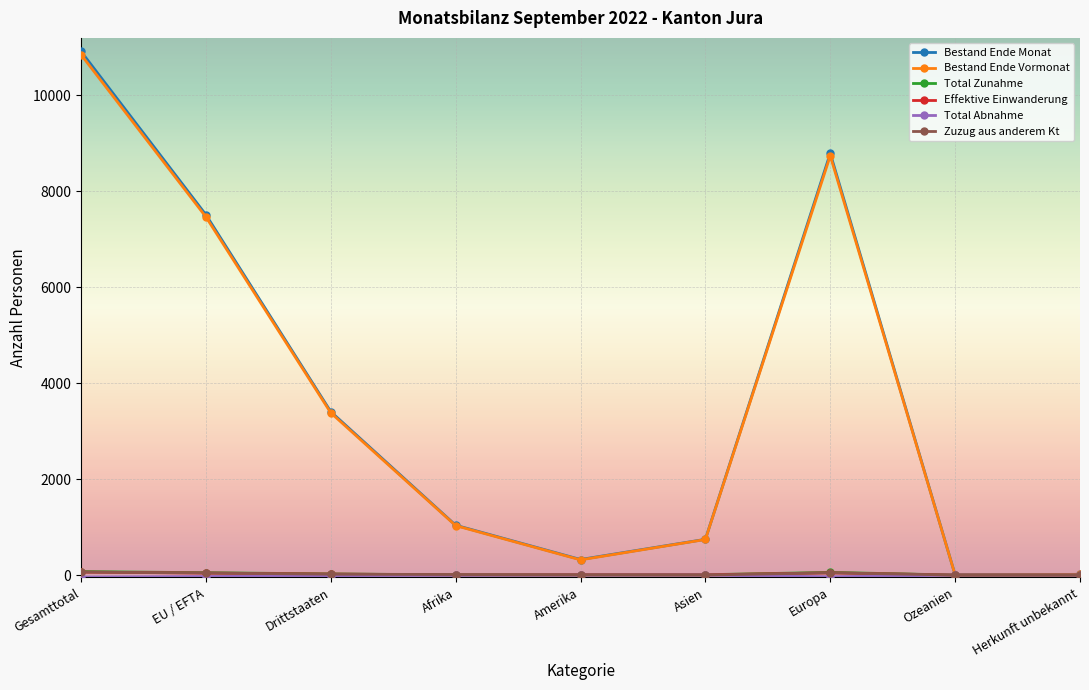

What is the sum of the Bestand Ende Monat values at Herkunft unbekannt and Drittstaaten?

3421